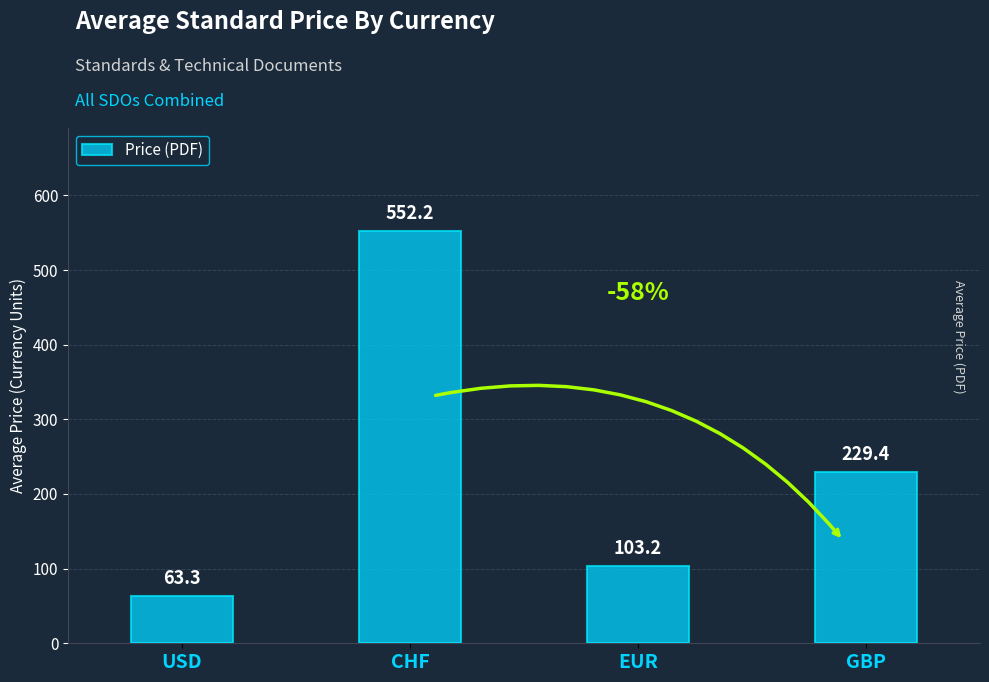

What is the sum of all values?

948.1